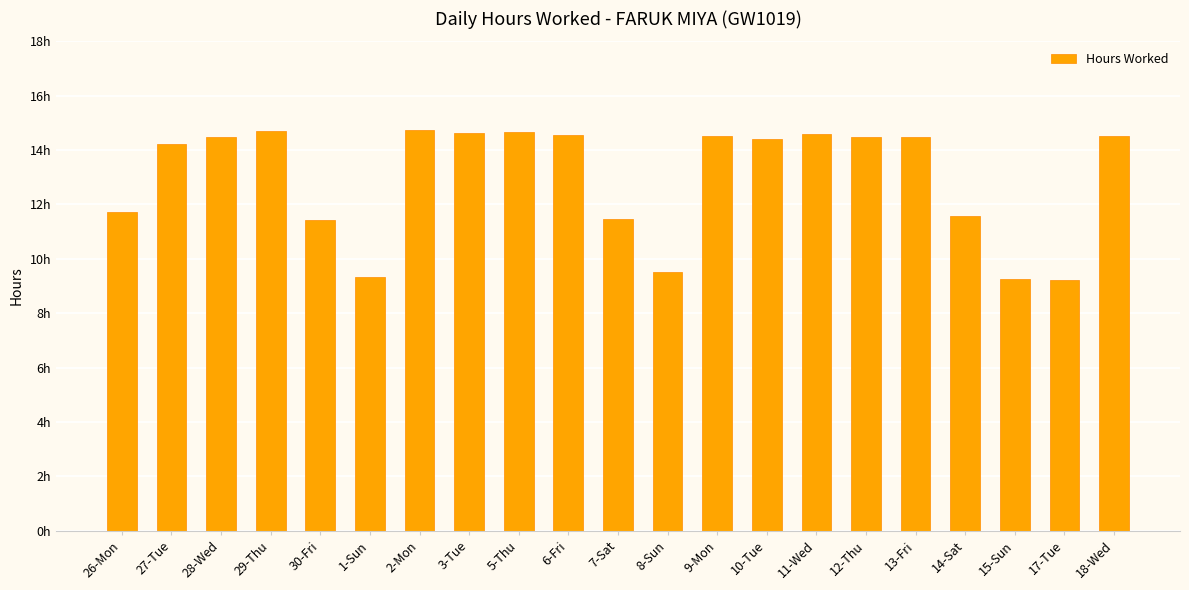

Are the bars grouped side by side (vs. stacked)?

No